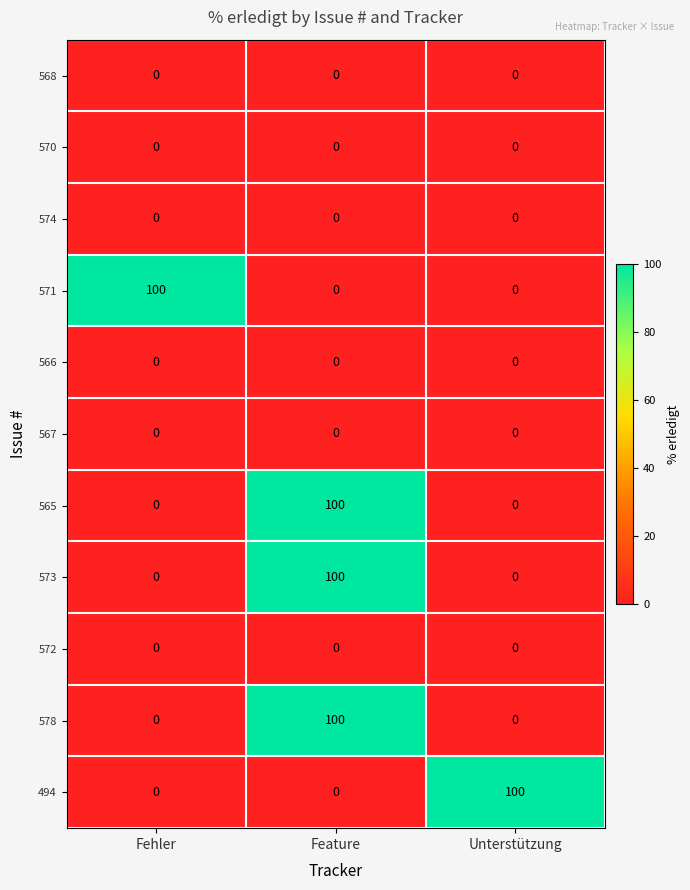

What is the greatest value displayed?

100